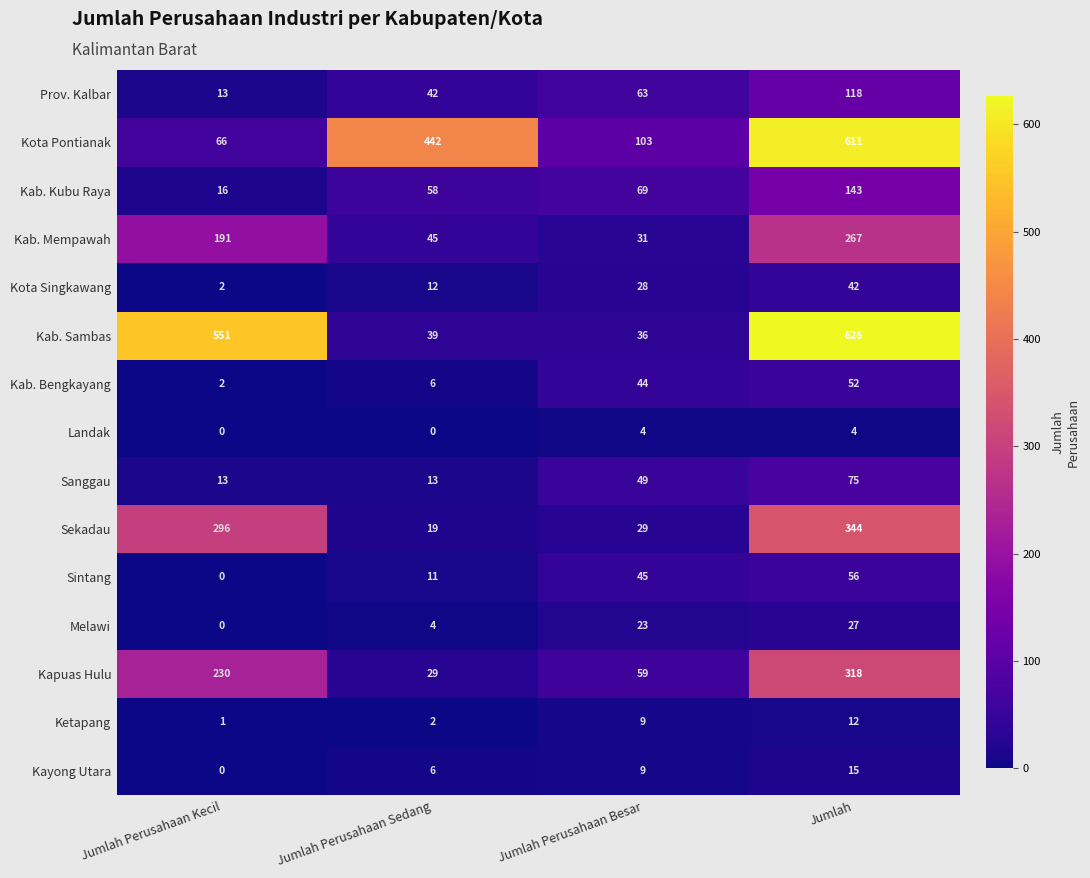

Read the Kapuas Hulu value at Jumlah.

318